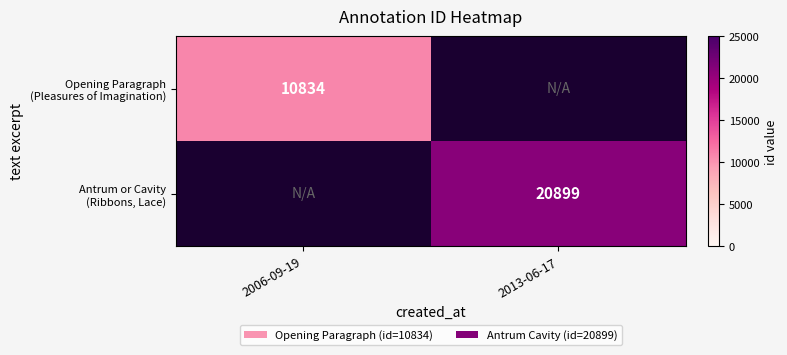

List the labels in order of Opening Paragraph (Pleasures of Imagination) value, largest first.

2006-09-19, 2013-06-17